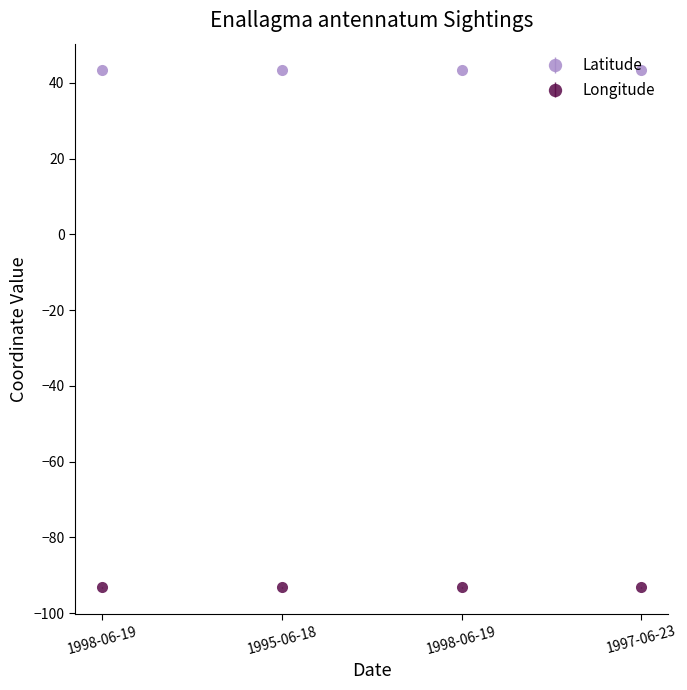

How many series are shown in this chart?

2